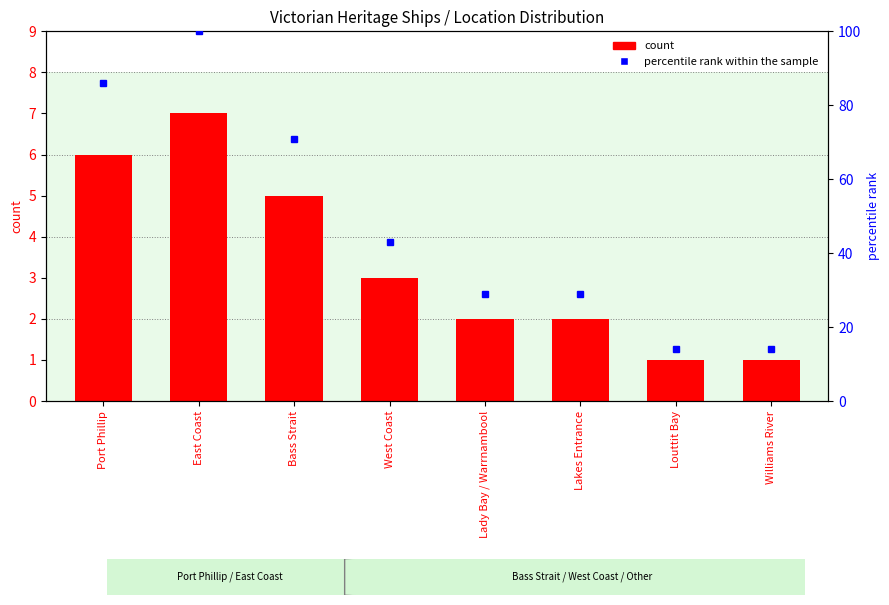

Between Louttit Bay and Port Phillip, which is larger?

Port Phillip